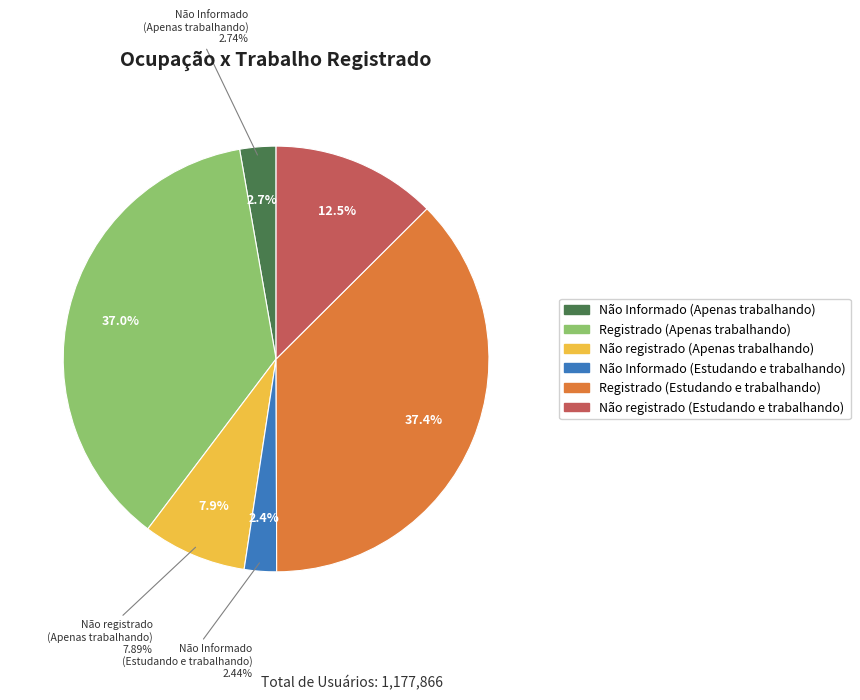

To the nearest percent, what is the difference between the Não registrado (Estudando e trabalhando) and Não Informado (Apenas trabalhando) slice percentages?

10%